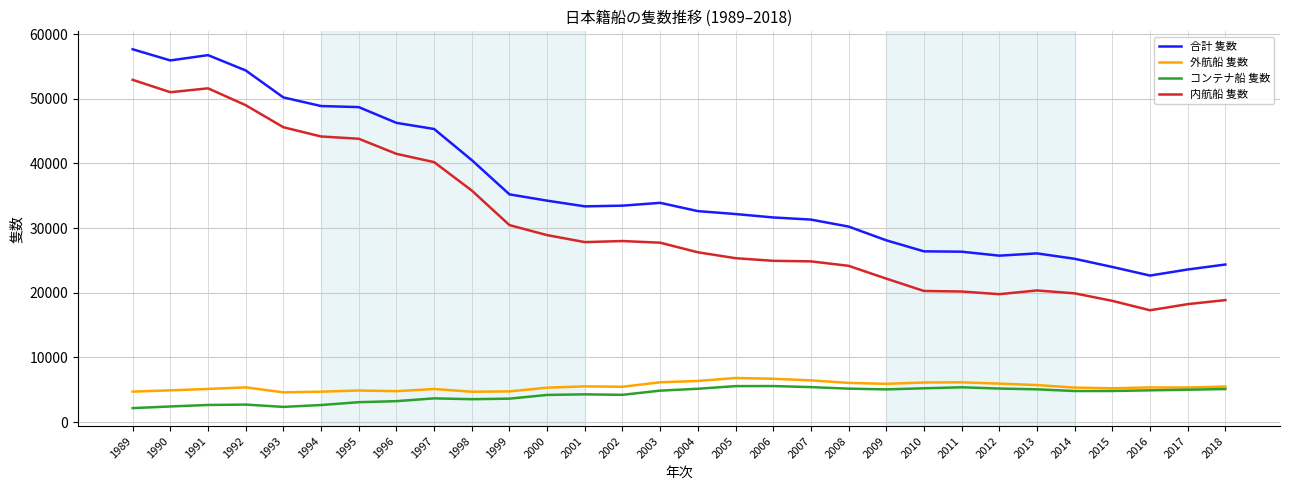

Where is the first local minimum for 合計 隻数?

1990